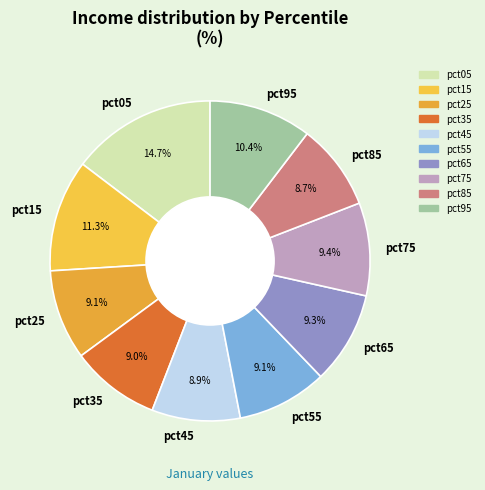

To the nearest percent, what portion does pct75 represent?

9%